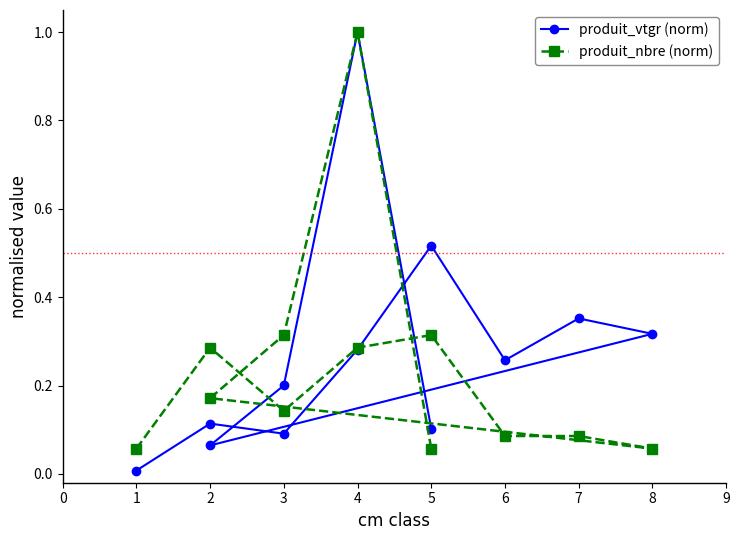

Does the chart have visible grid lines?

No